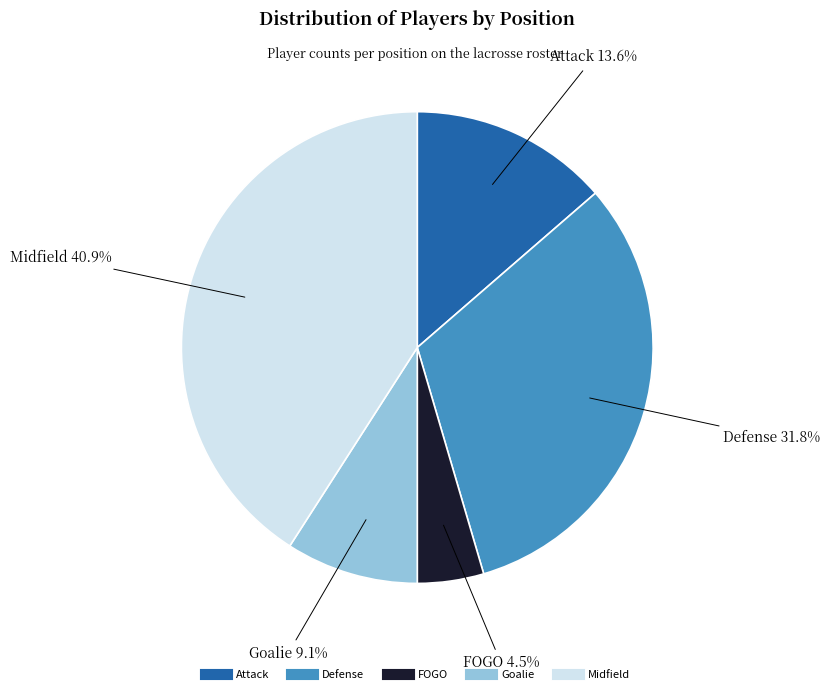

Is the sum of Attack and Defense greater than half?

No